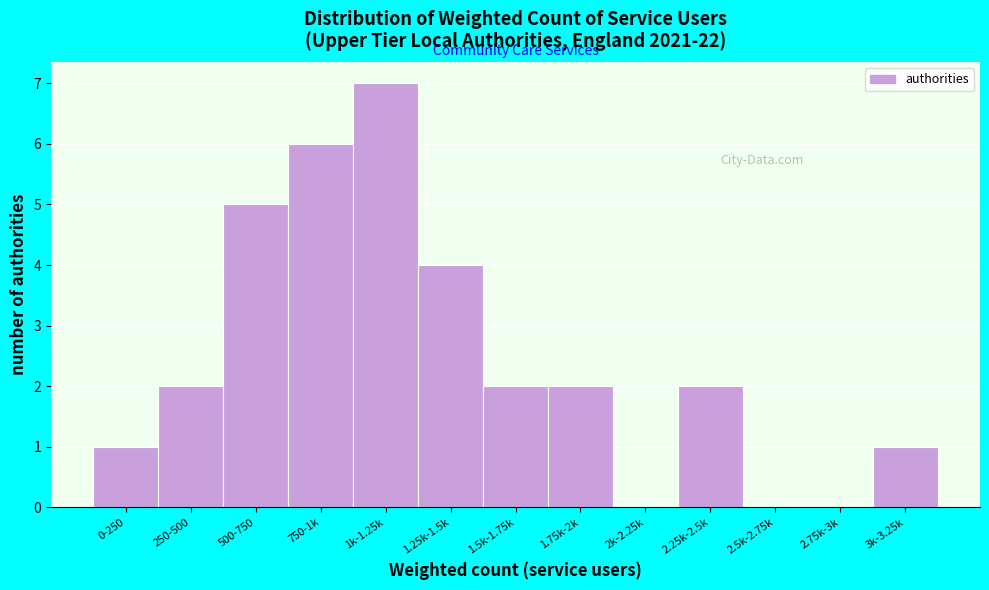

Reading left to right, what are all the values shown in this chart?

0-250=1	250-500=2	500-750=5	750-1k=6	1k-1.25k=7	1.25k-1.5k=4	1.5k-1.75k=2	1.75k-2k=2	2k-2.25k=0	2.25k-2.5k=2	2.5k-2.75k=0	2.75k-3k=0	3k-3.25k=1